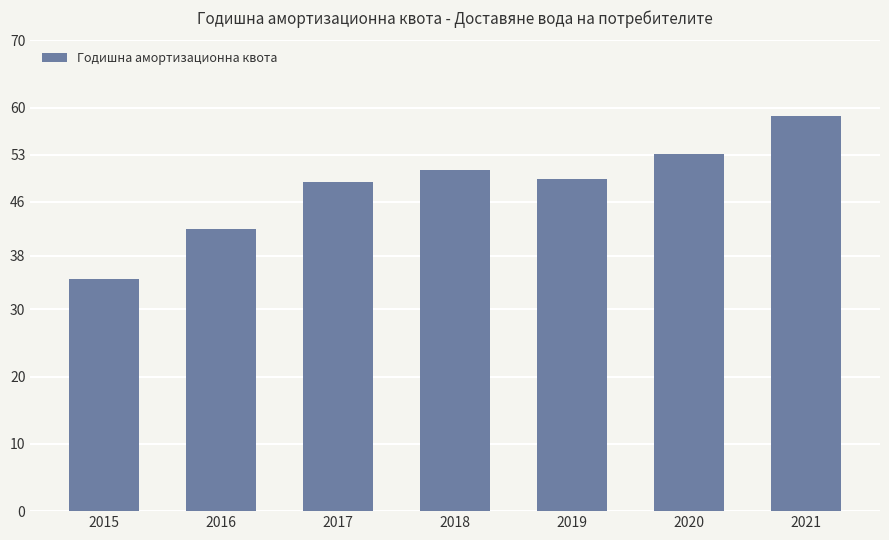

Are the bars horizontal?

No